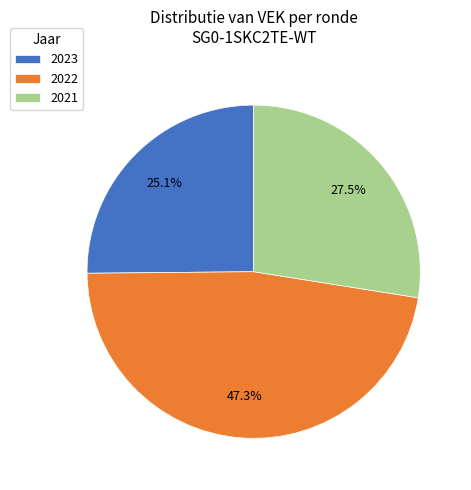

What portion of the pie excludes 2023?

74.9%